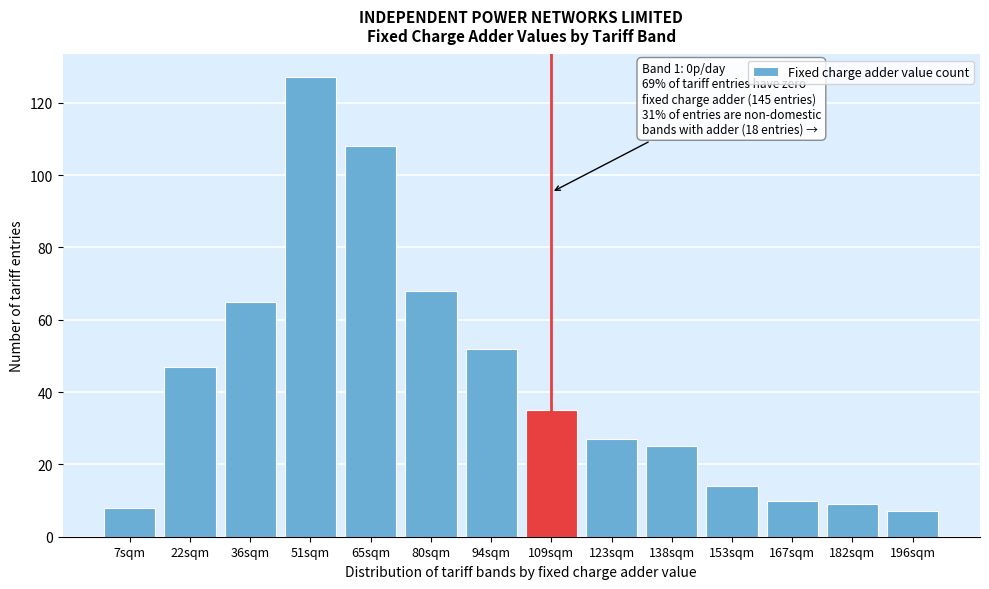

Reading left to right, extract all data points from this chart.

7sqm=8	22sqm=47	36sqm=65	51sqm=127	65sqm=108	80sqm=68	94sqm=52	109sqm=35	123sqm=27	138sqm=25	153sqm=14	167sqm=10	182sqm=9	196sqm=7